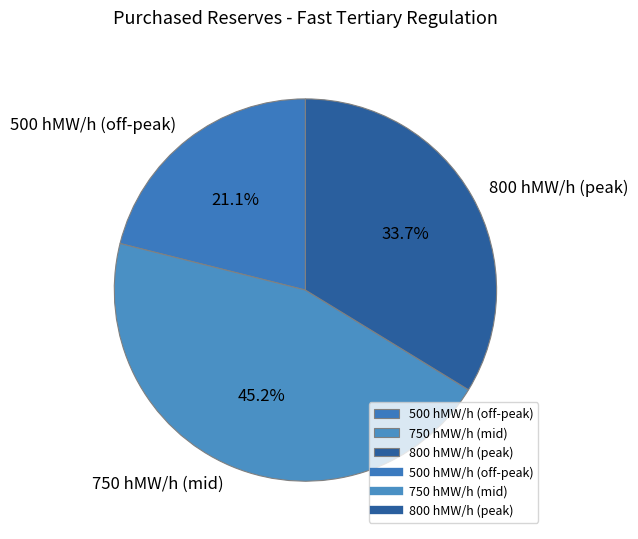

What is the smallest slice in the pie chart?

500 hMW/h (off-peak)